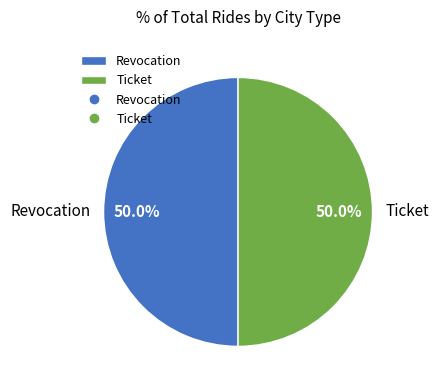

Approximately how many times larger is the value at Revocation compared to Ticket?

1.0